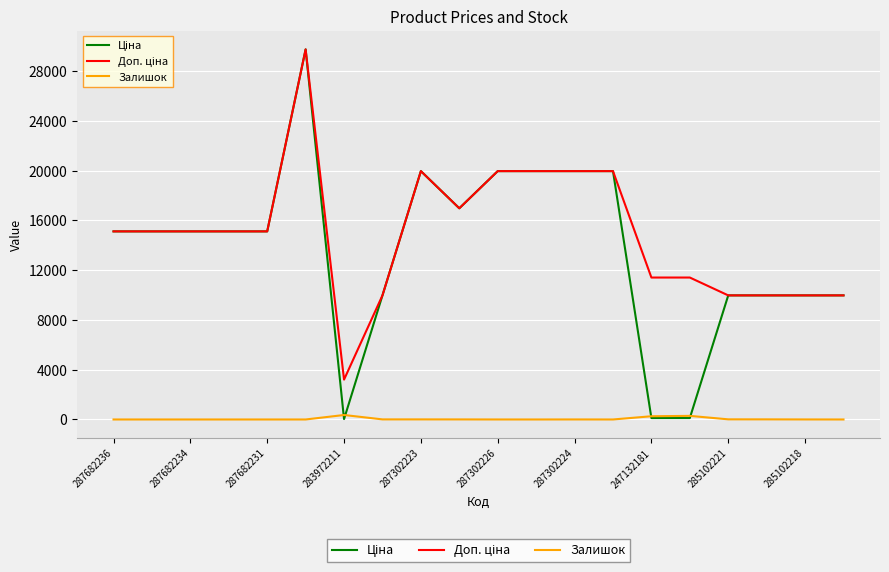

How many lines are shown in the chart?

3